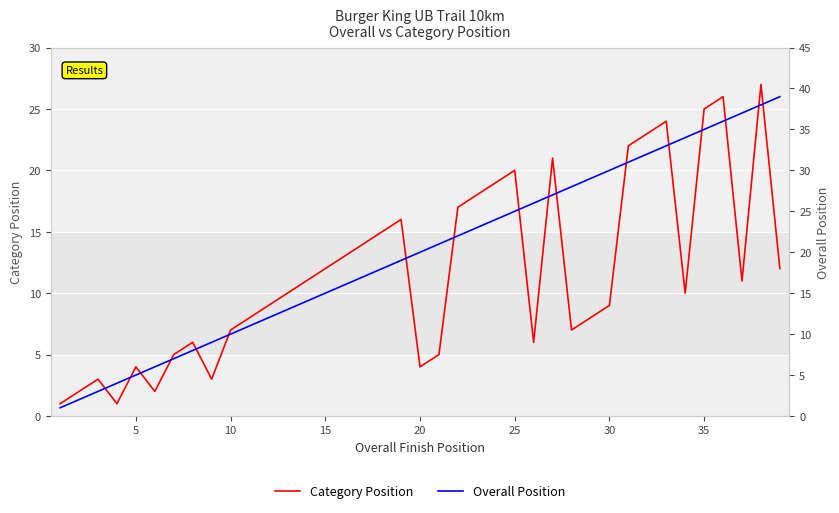

What is the maximum value for Overall Position?

39